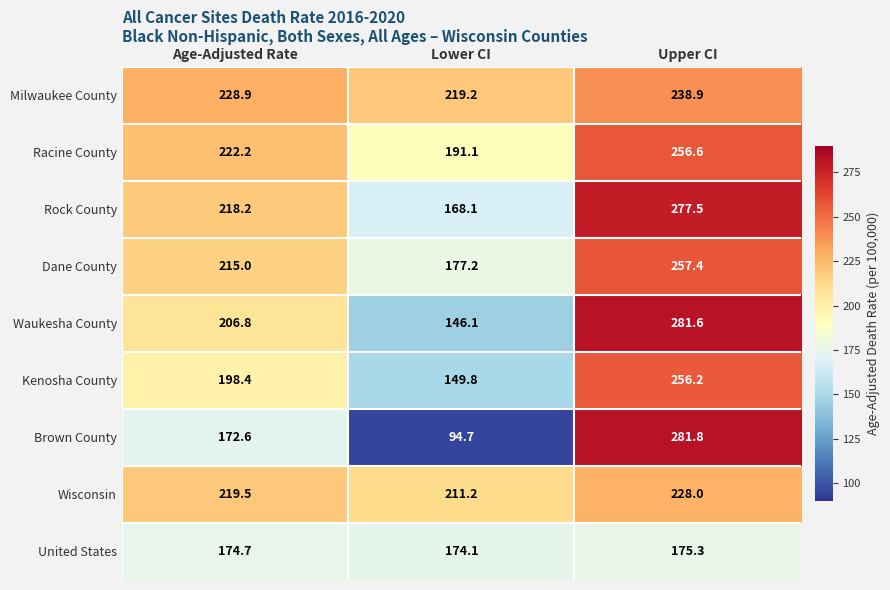

At how many categories does at least one series exceed 216?

3